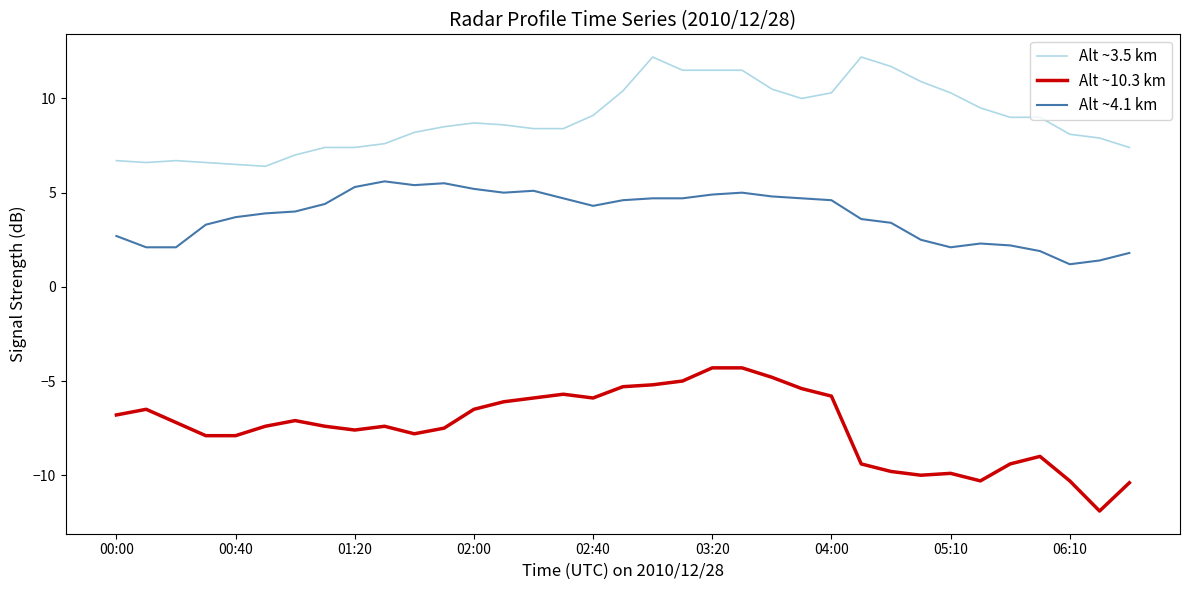

Which series has the largest total across all categories?

Alt ~3.5 km